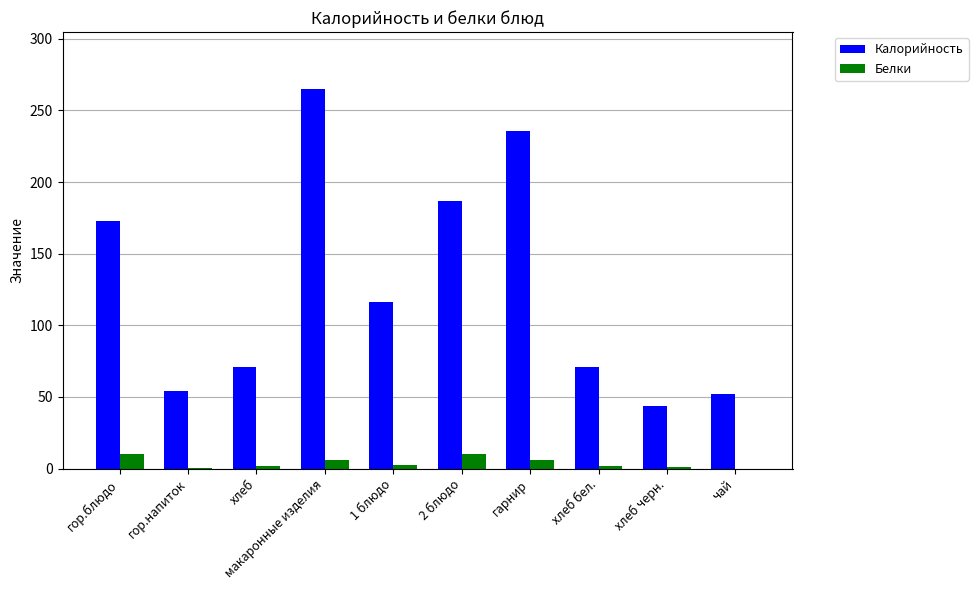

What is the sum of all Калорийность values?

1269.0